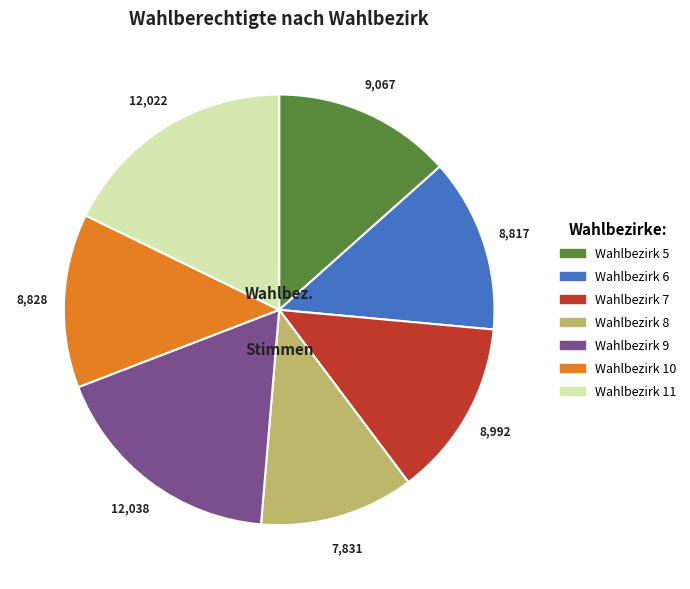

How many slices are in this pie chart?

7